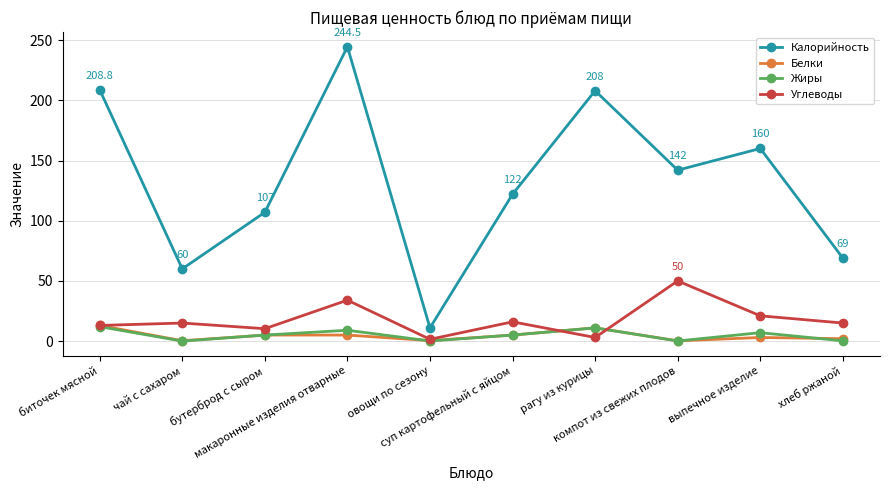

True or false: Белки and Углеводы cross at least once.

True